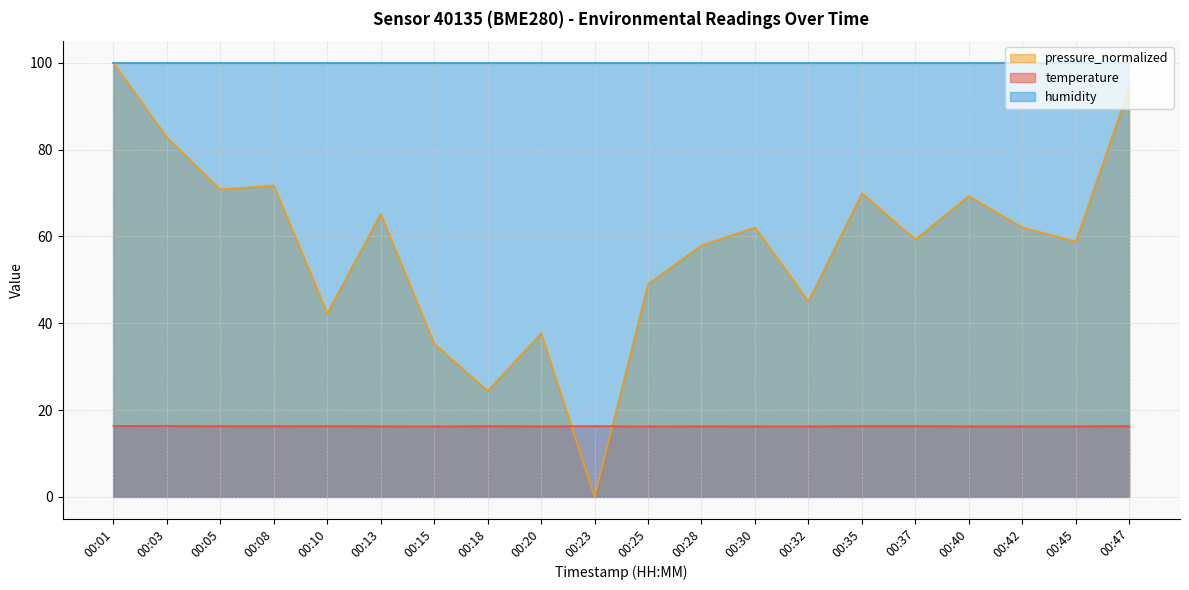

How many data points in pressure_normalized are above 62?

10